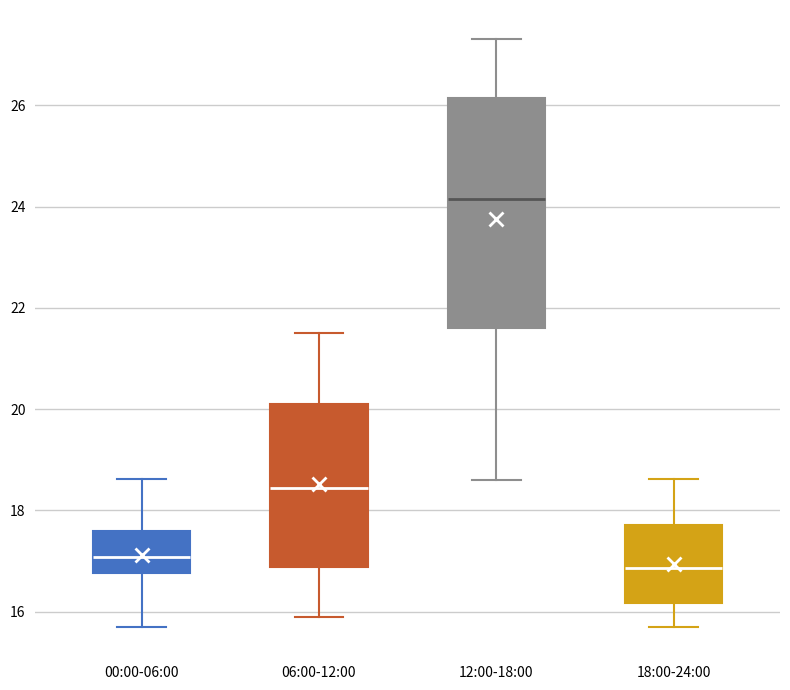

Reading left to right, read every box against the y-axis: the position of its median line, the range the box covers, and the ends of its whiskers. The values are not printed on the chart, so give them approximately, as read against the axis.

00:00-06:00: median 17.0, box 16.8 to 17.6, whiskers 15.8 to 18.6
06:00-12:00: median 18.4, box 16.8 to 20.2, whiskers 16.0 to 21.6
12:00-18:00: median 24.2, box 21.6 to 26.2, whiskers 18.6 to 27.4
18:00-24:00: median 16.8, box 16.2 to 17.8, whiskers 15.8 to 18.6